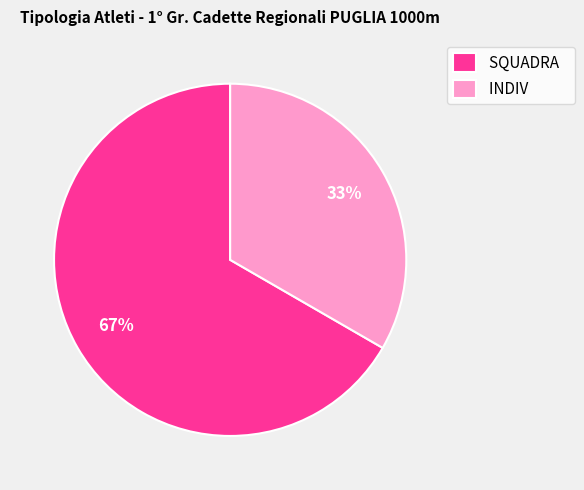

Which has a higher value, SQUADRA or INDIV?

SQUADRA